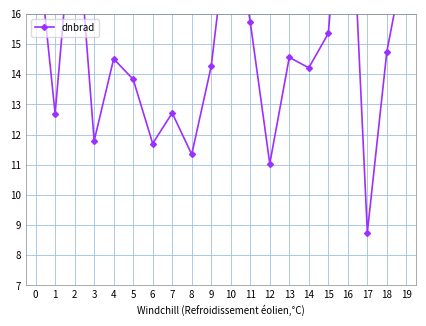

What is the sum of all values?

296.9